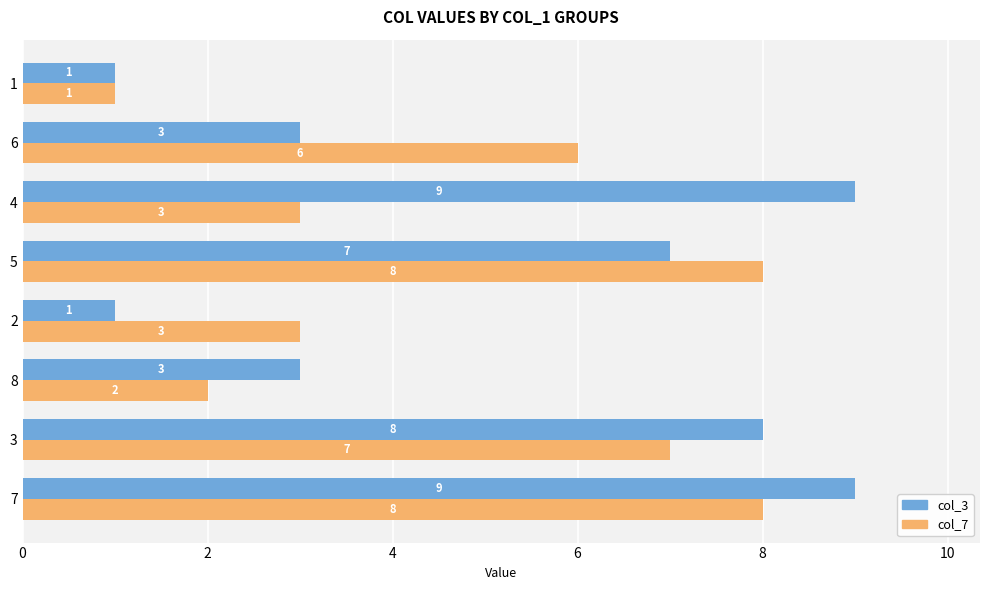

What value does the col_3 series have at 8?

3